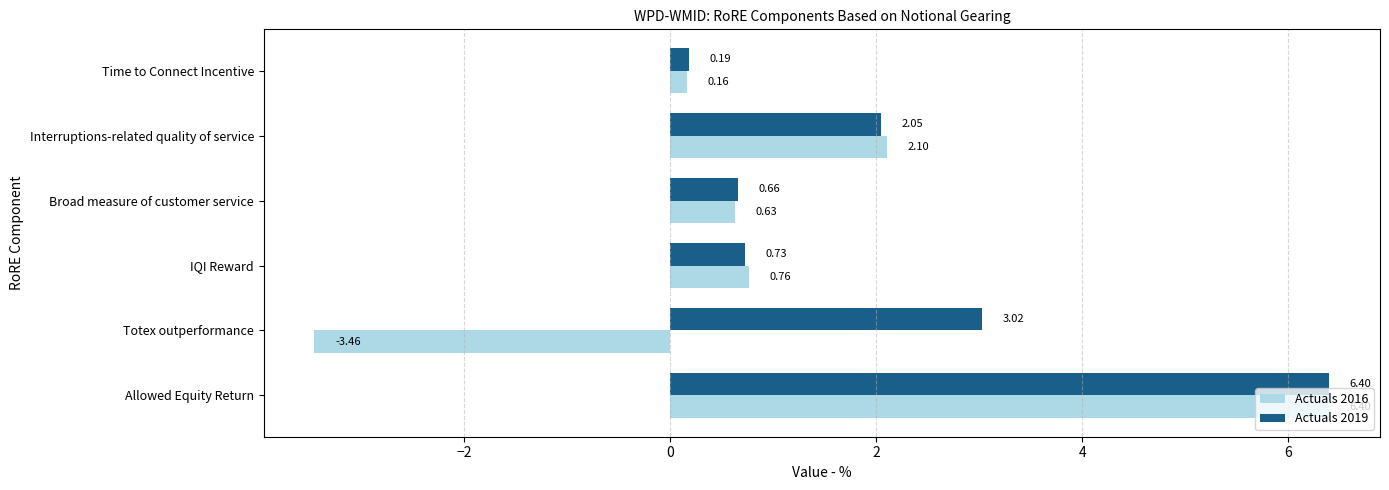

Which category has the highest value in the Actuals 2016 series?

Allowed Equity Return